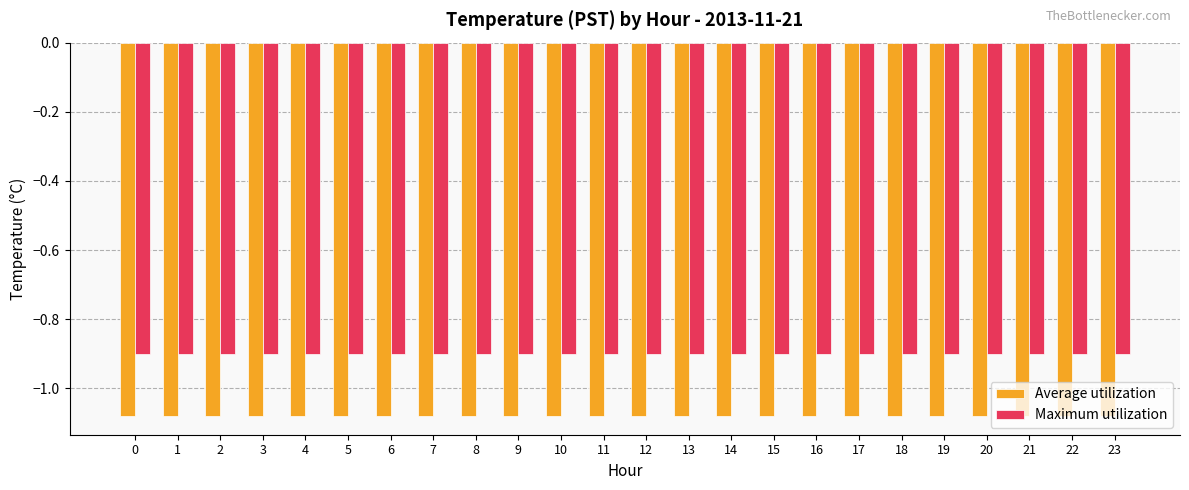

What is the sum of the Maximum utilization values at 9 and 21?

-1.8